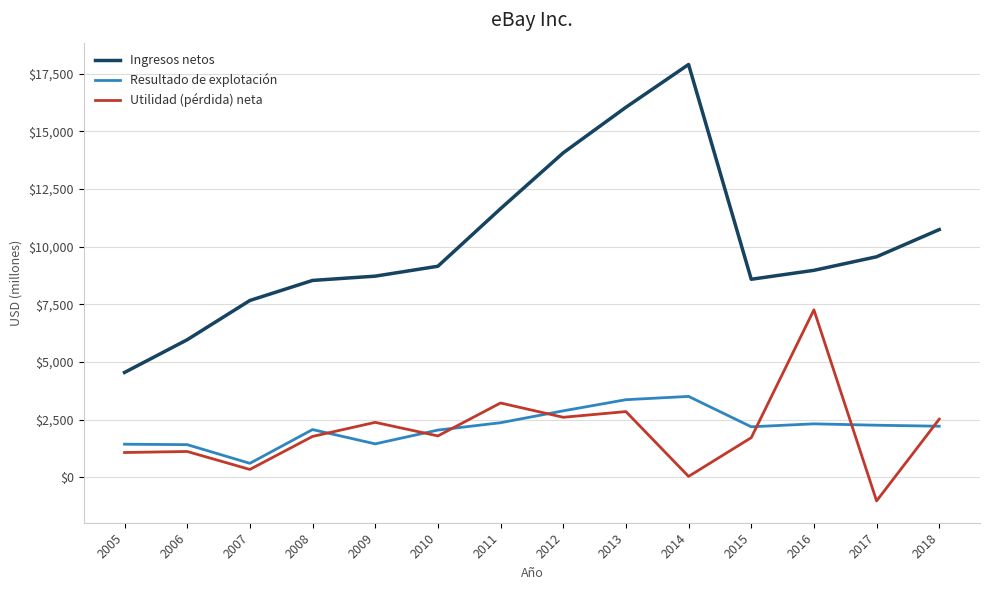

What value does the Ingresos netos series have at 2011, to the nearest 10?

11650